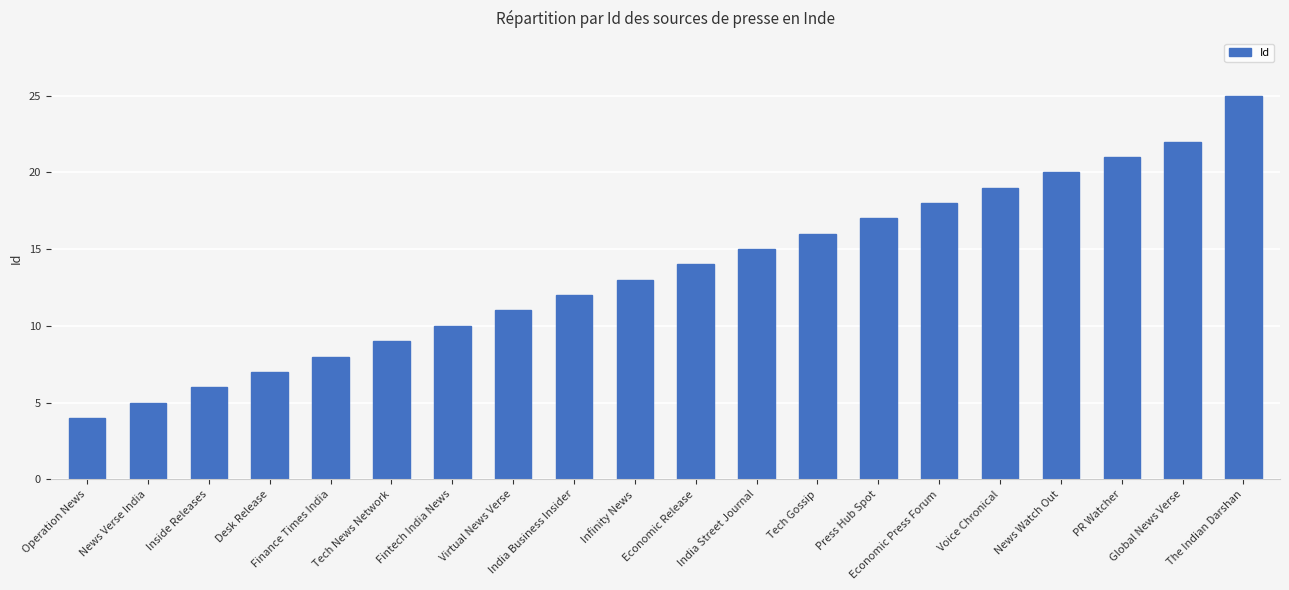

True or false: the data shows 13 at Fintech India News.

False